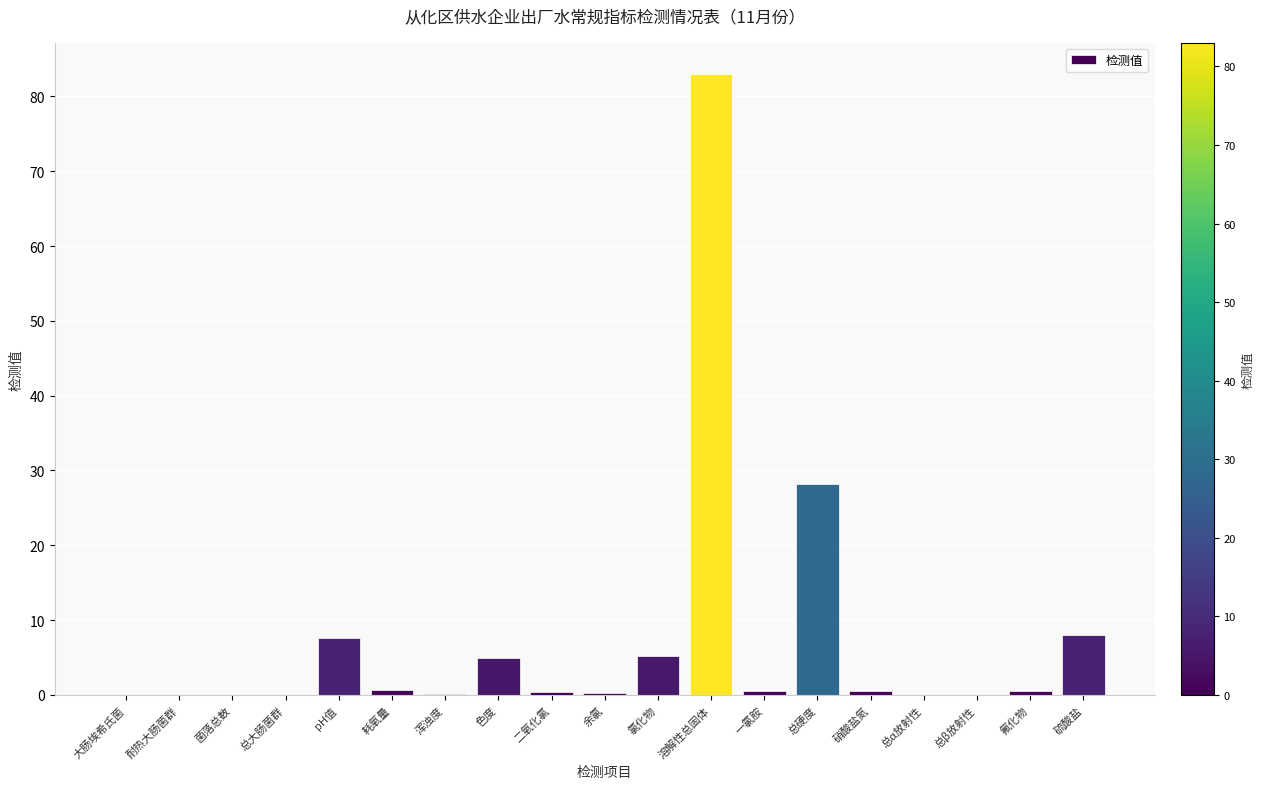

What is the change in value from 浑浊度 to 总α放射性?

-0.1